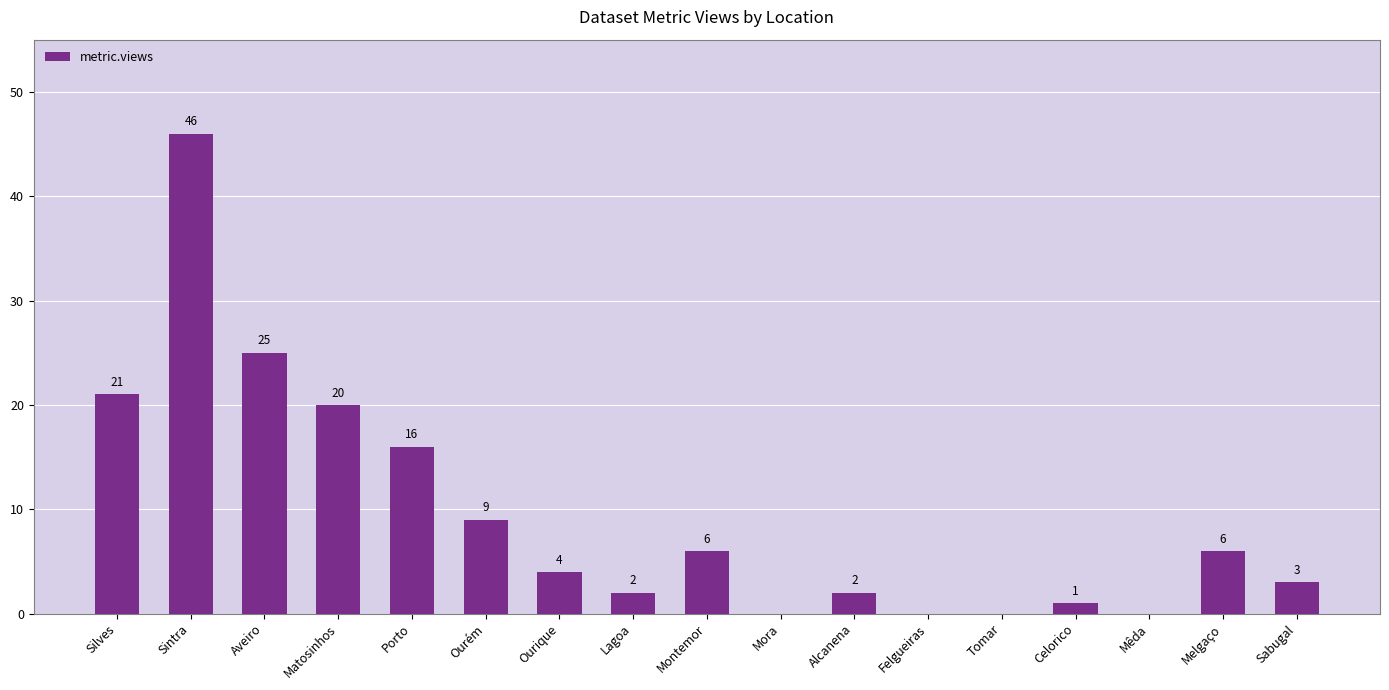

True or false: the data shows 16 at Porto.

True